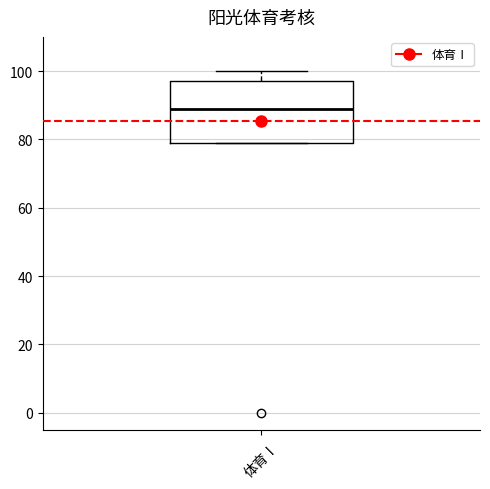

Transcribe this box plot: give where the median line is, the range the box spans, and where the two whiskers end, as read against the y-axis. The values are not printed on the chart, so give them approximately, as read against the axis.

median 90, box 80 to 98, whiskers 80 to 100